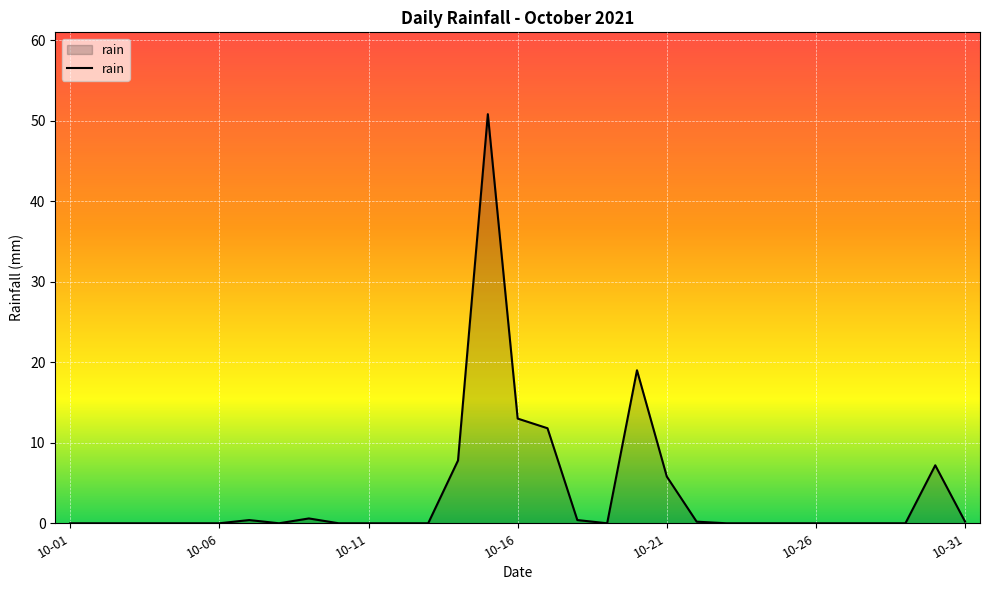

What is the difference between the maximum and minimum values?

50.8